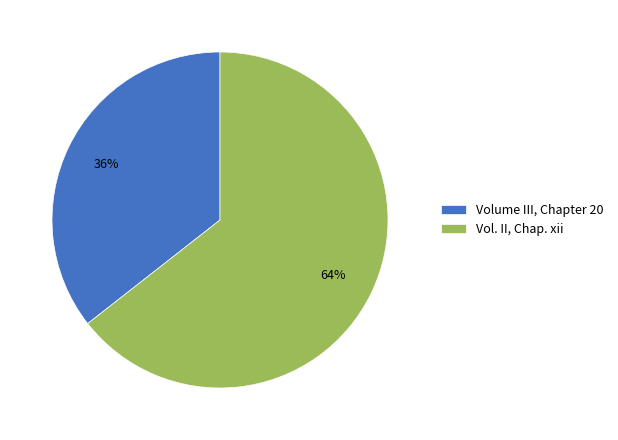

Approximately how many times larger is the value at Vol. II, Chap. xii compared to Volume III, Chapter 20?

1.8